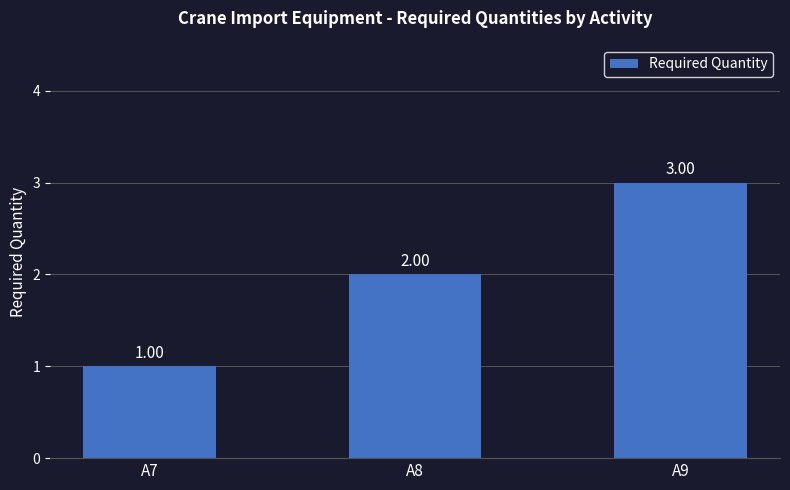

Are the bars horizontal?

No